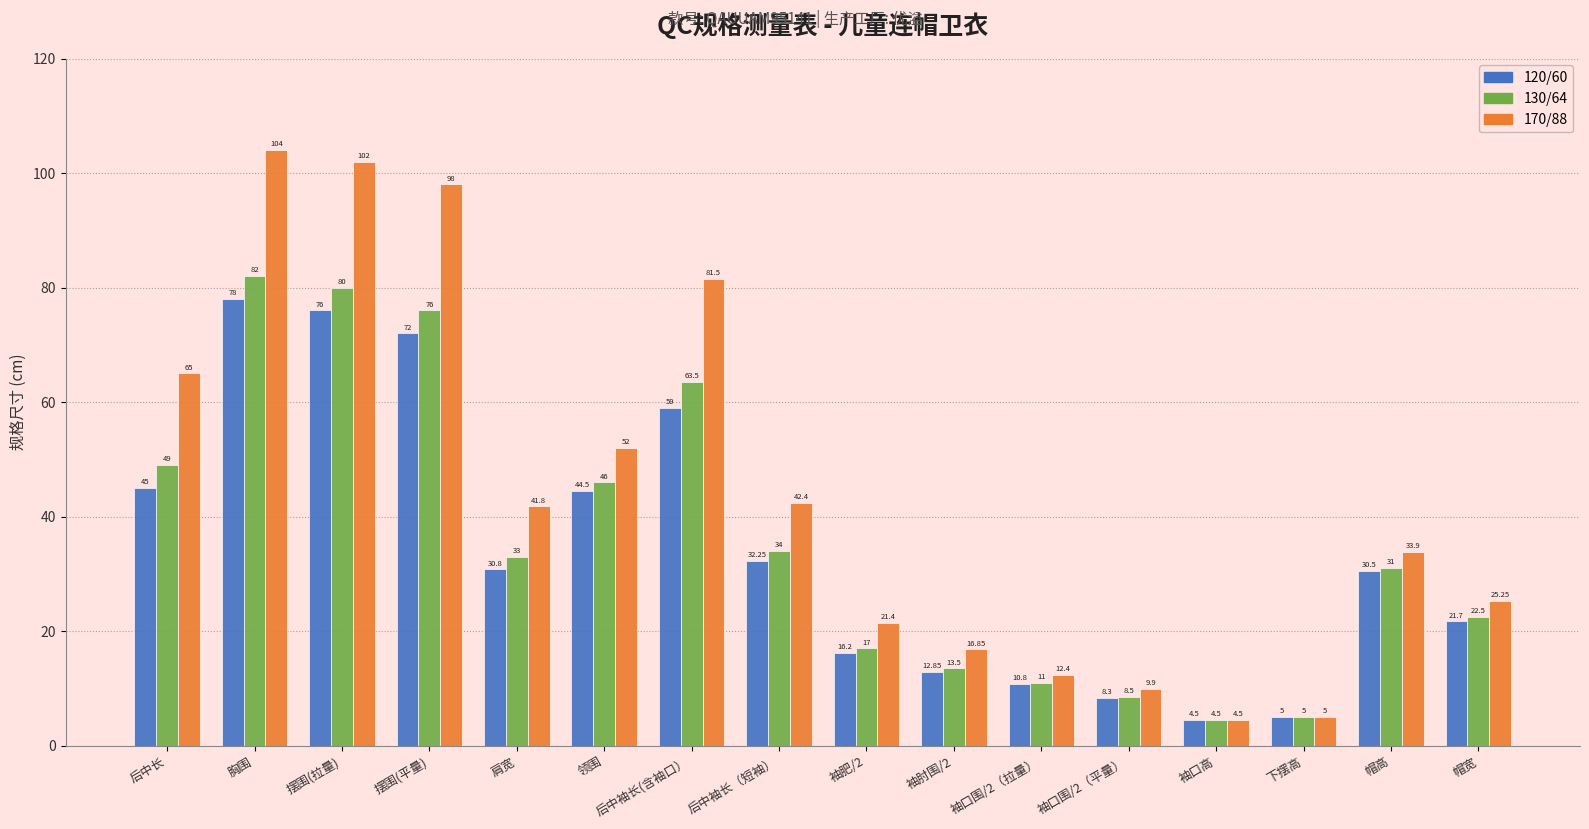

How many bars are there in total?

48